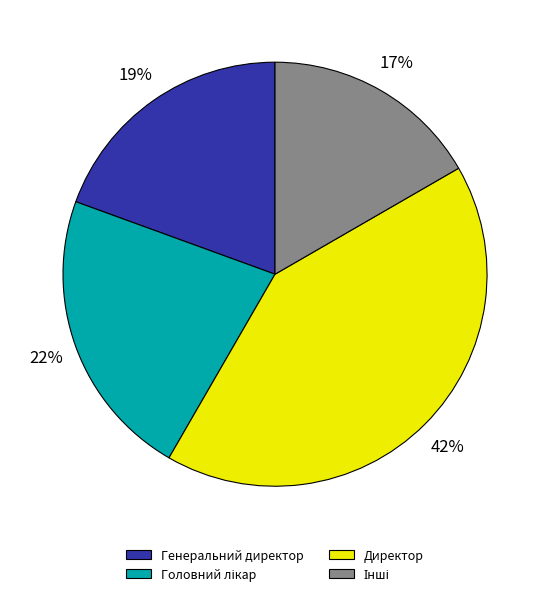

Is there any slice that represents more than half of the pie?

No